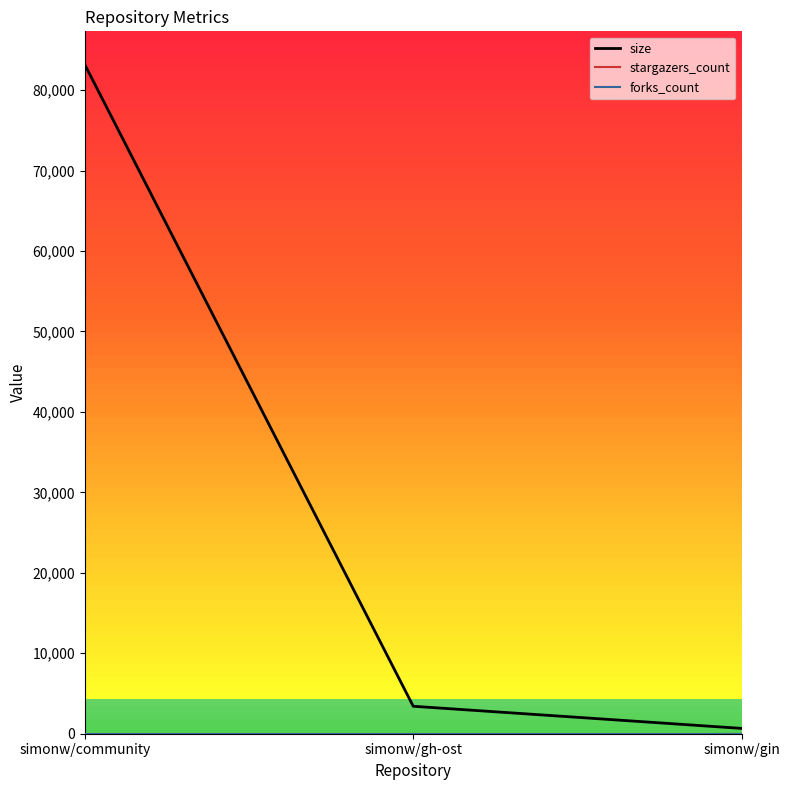

Is the value of forks_count at simonw/gh-ost greater than the value of size at simonw/gh-ost?

No